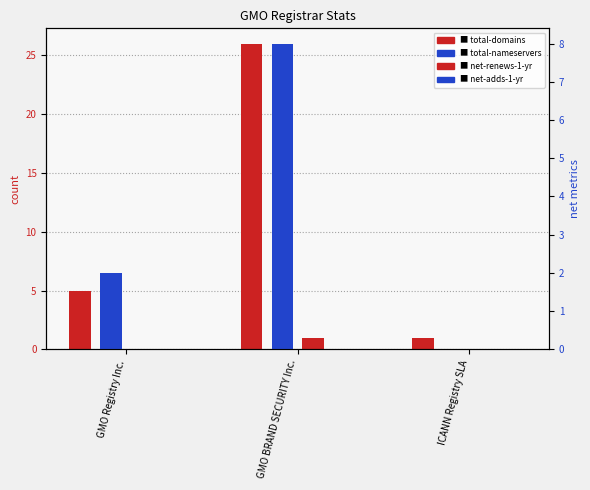

Reading left to right, what are all the values shown in this chart?

total-domains: GMO Registry Inc.=5	GMO BRAND SECURITY Inc.=26	ICANN Registry SLA=1
net-renews-1-yr: GMO Registry Inc.=0	GMO BRAND SECURITY Inc.=1	ICANN Registry SLA=0
total-nameservers: GMO Registry Inc.=2	GMO BRAND SECURITY Inc.=8	ICANN Registry SLA=0
net-adds-1-yr: GMO Registry Inc.=0	GMO BRAND SECURITY Inc.=0	ICANN Registry SLA=0